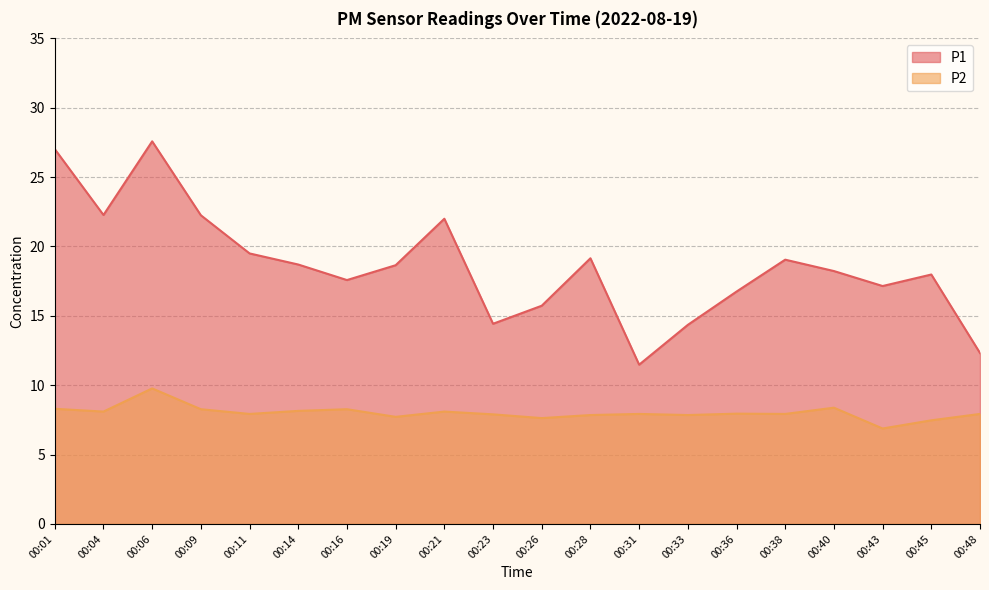

Which series has the largest total across all categories?

P1